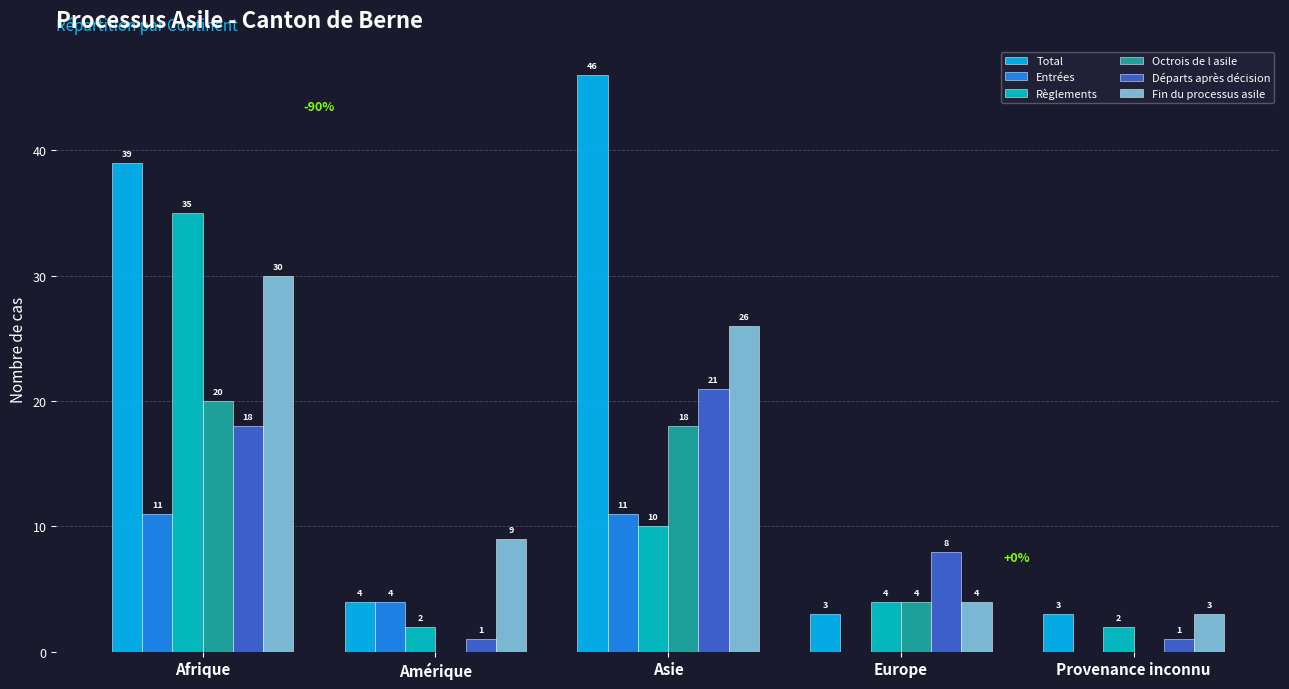

What value does the Total series have at Asie, to the nearest 5?

45